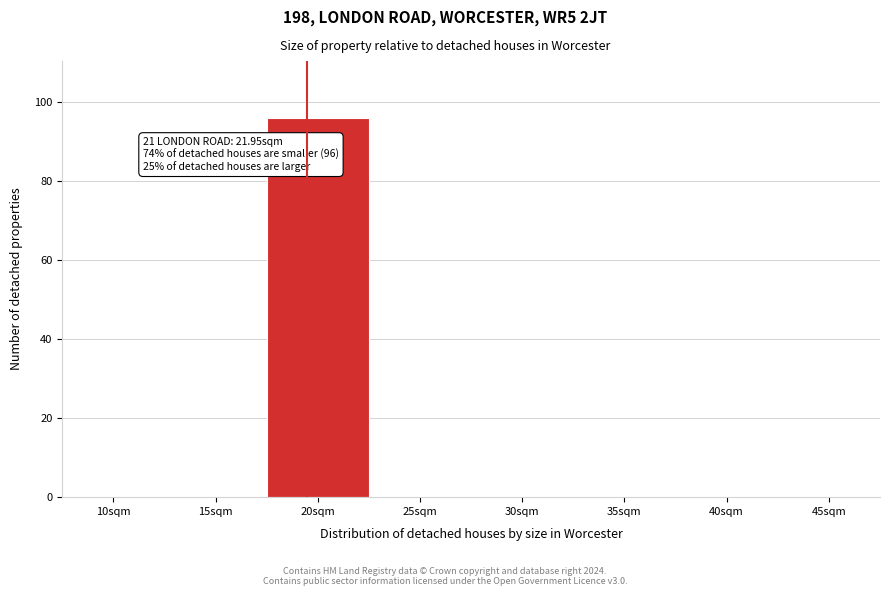

Reading left to right, what are all the values shown in this chart?

10sqm=0	15sqm=0	20sqm=96	25sqm=0	30sqm=0	35sqm=0	40sqm=0	45sqm=0